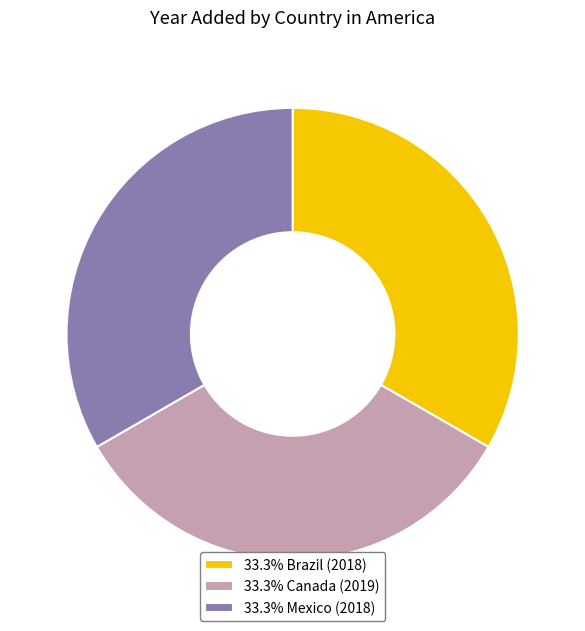

How many segments does this pie chart have?

3